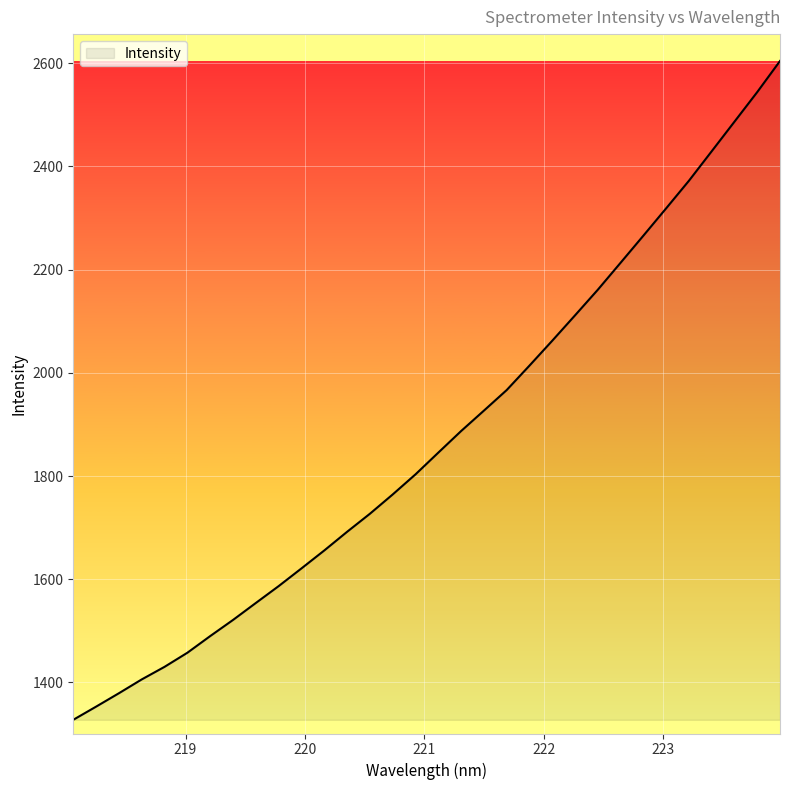

Reading left to right, transcribe all the data shown in this chart.

1327.6	1353.1	1379.1	1405.9	1430.3	1457.6	1489.9	1521.1	1554.0	1586.7	1621.0	1655.8	1691.9	1726.9	1764.3	1803.3	1845.4	1887.2	1926.7	1966.6	2014.0	2062.3	2111.5	2161.1	2213.4	2265.9	2318.9	2372.3	2429.5	2486.8	2544.2	2604.4